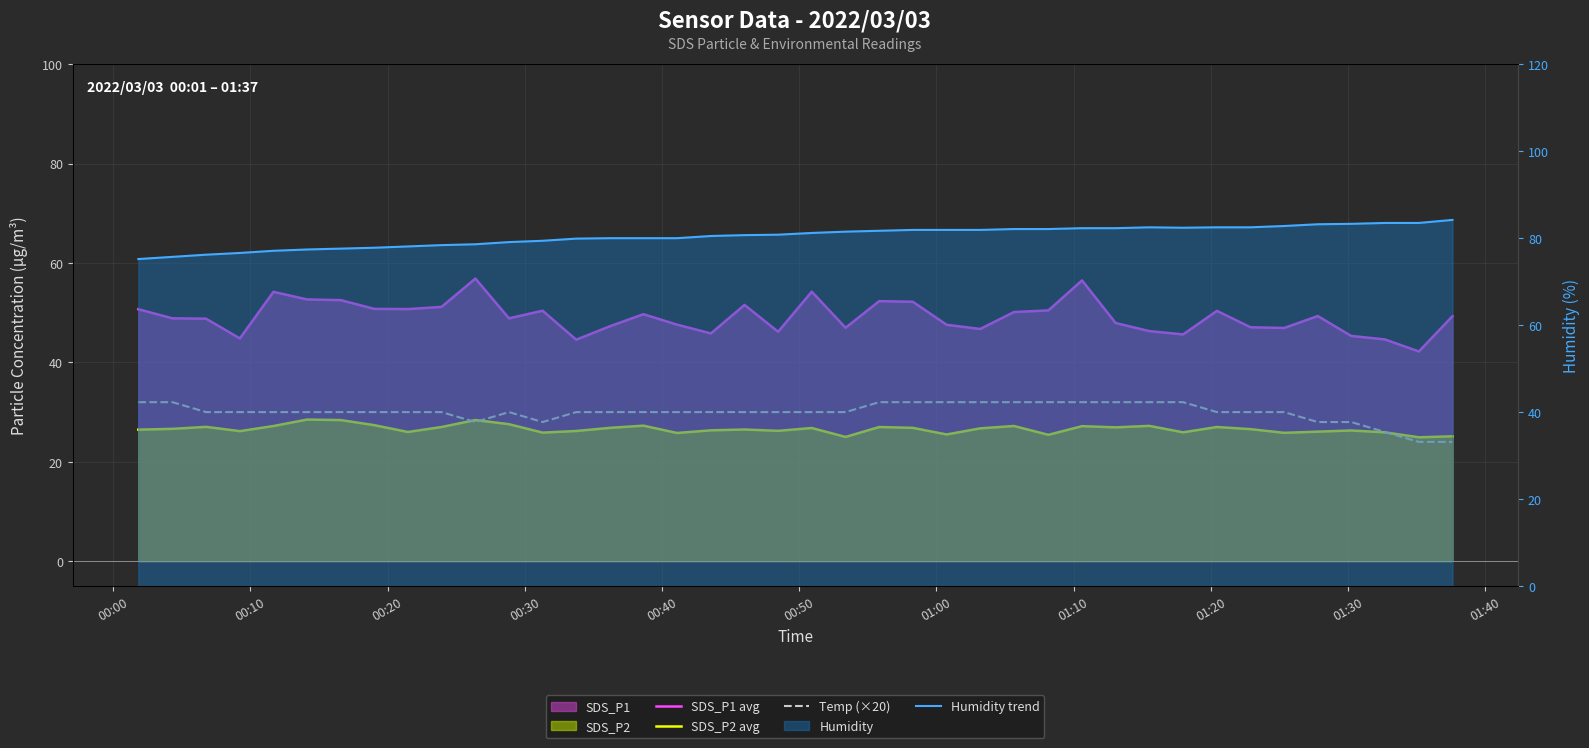

Which series has the largest total across all categories?

Humidity trend